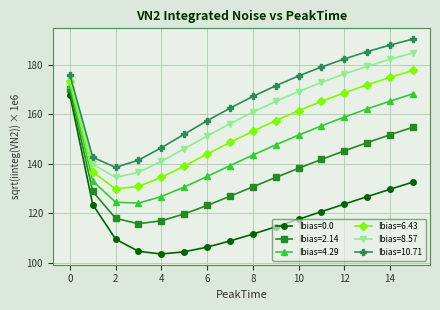

Which series has the largest total across all categories?

Ibias=10.71